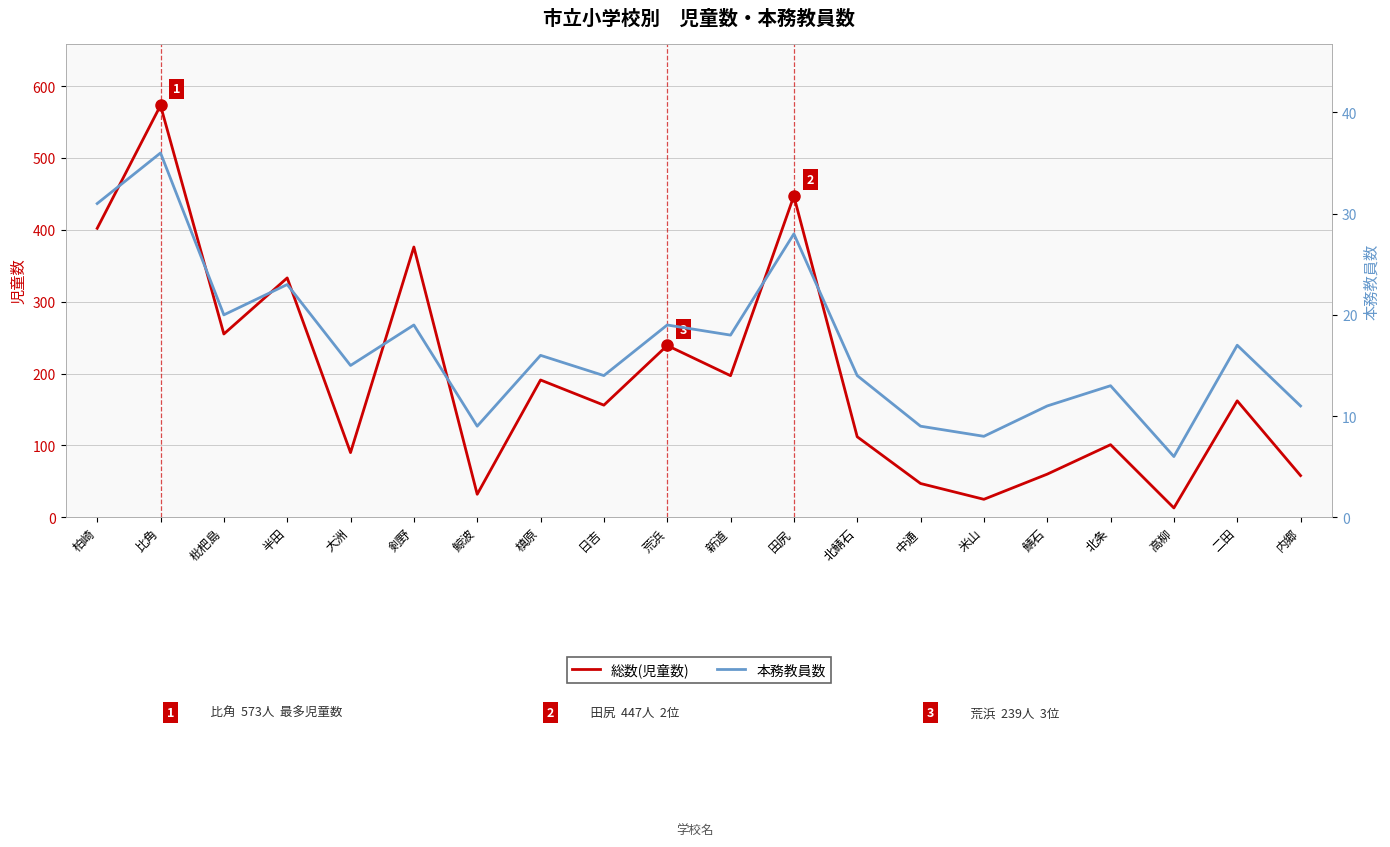

What is the difference between the maximum and minimum values in the 本務教員数 series?

30